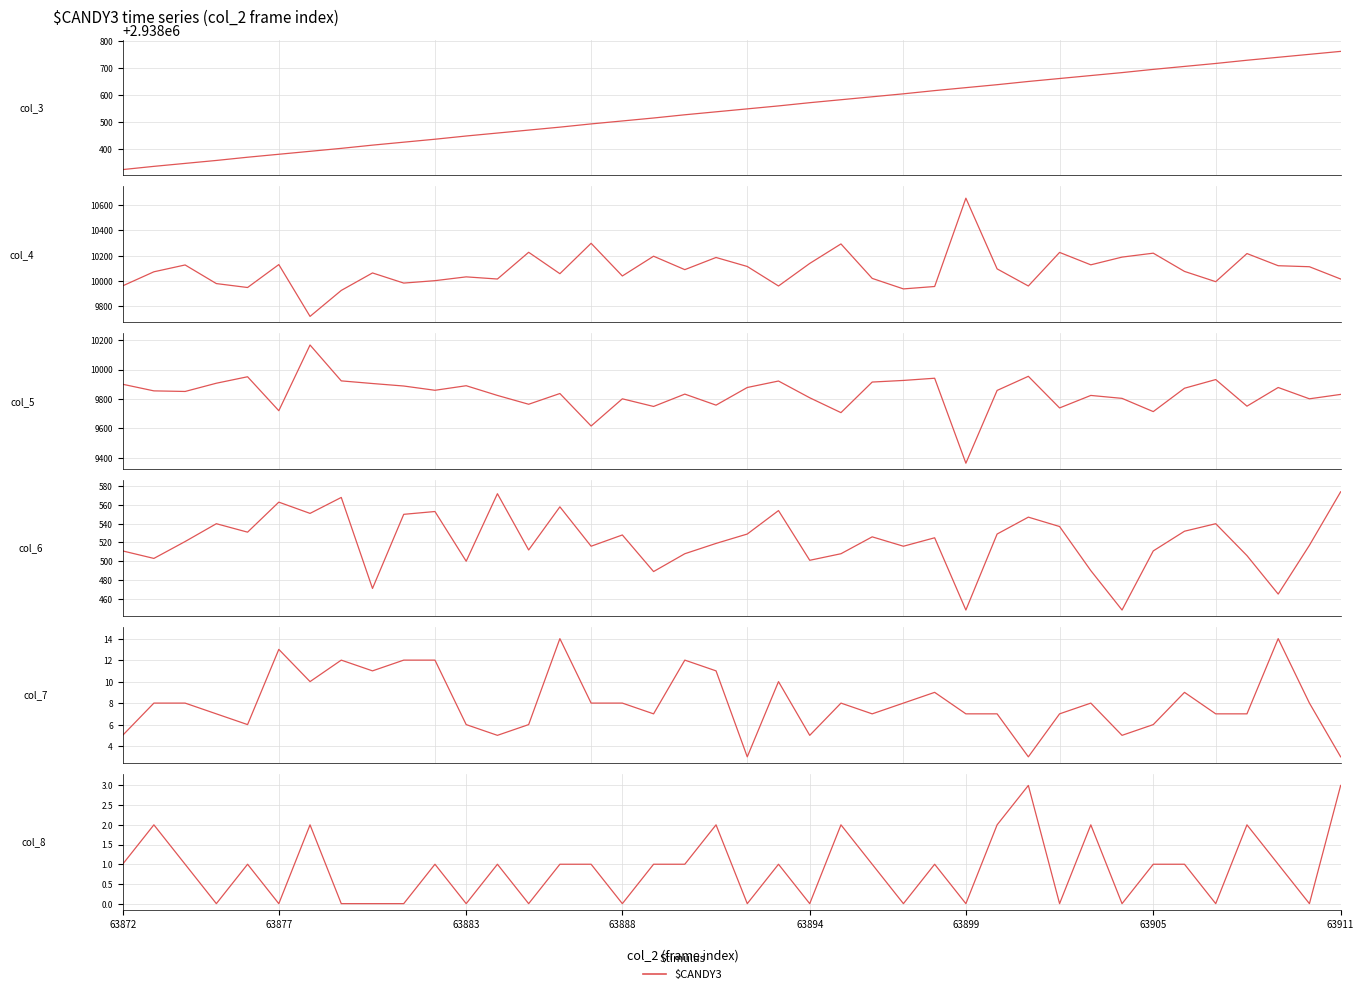

How many values in the col_4 series exceed 10076?

19